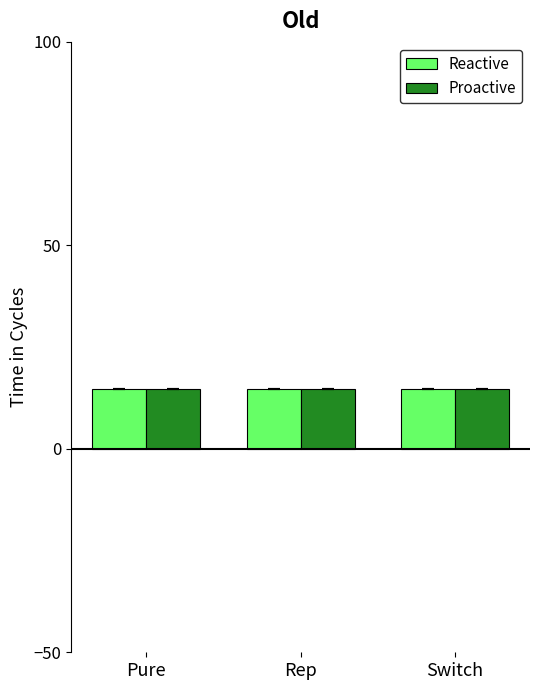

What is the highest value of the Reactive series?

14.8